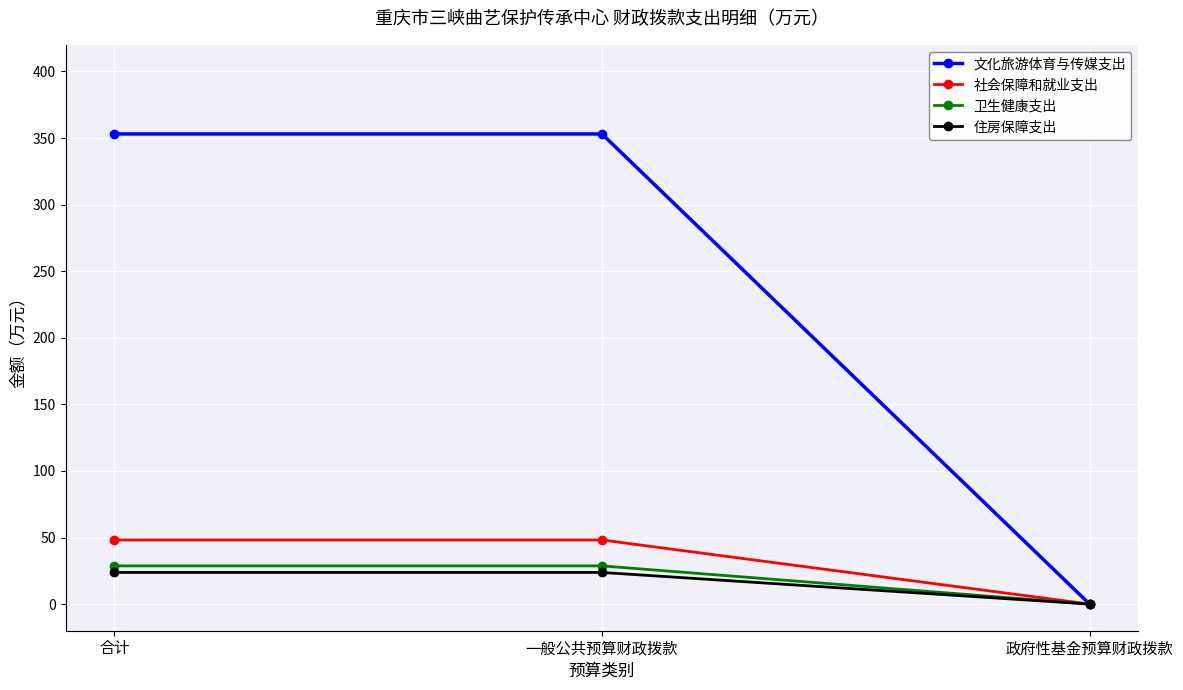

Is it true that 住房保障支出 equals 9.5 at 合计?

False